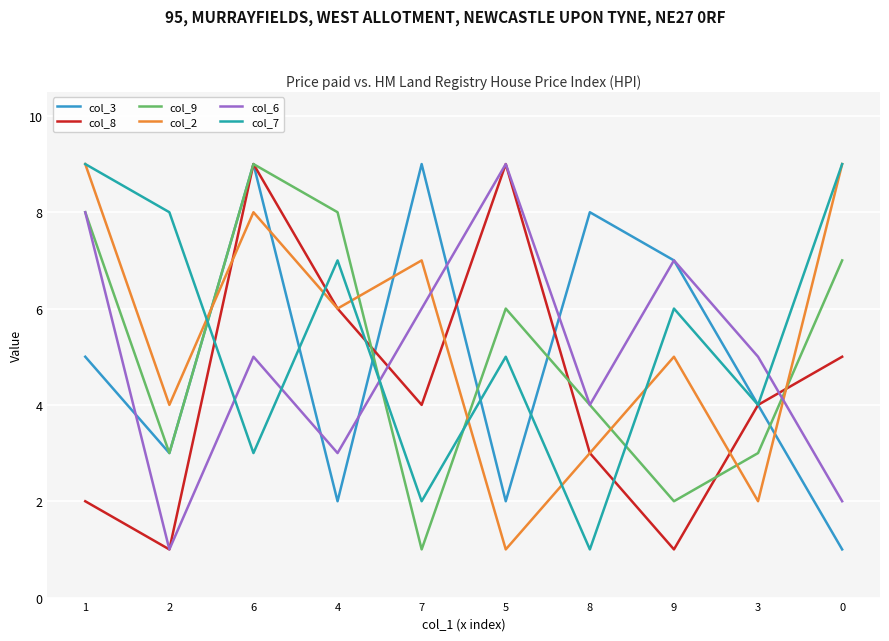

True or false: col_9 and col_8 cross at least once.

True